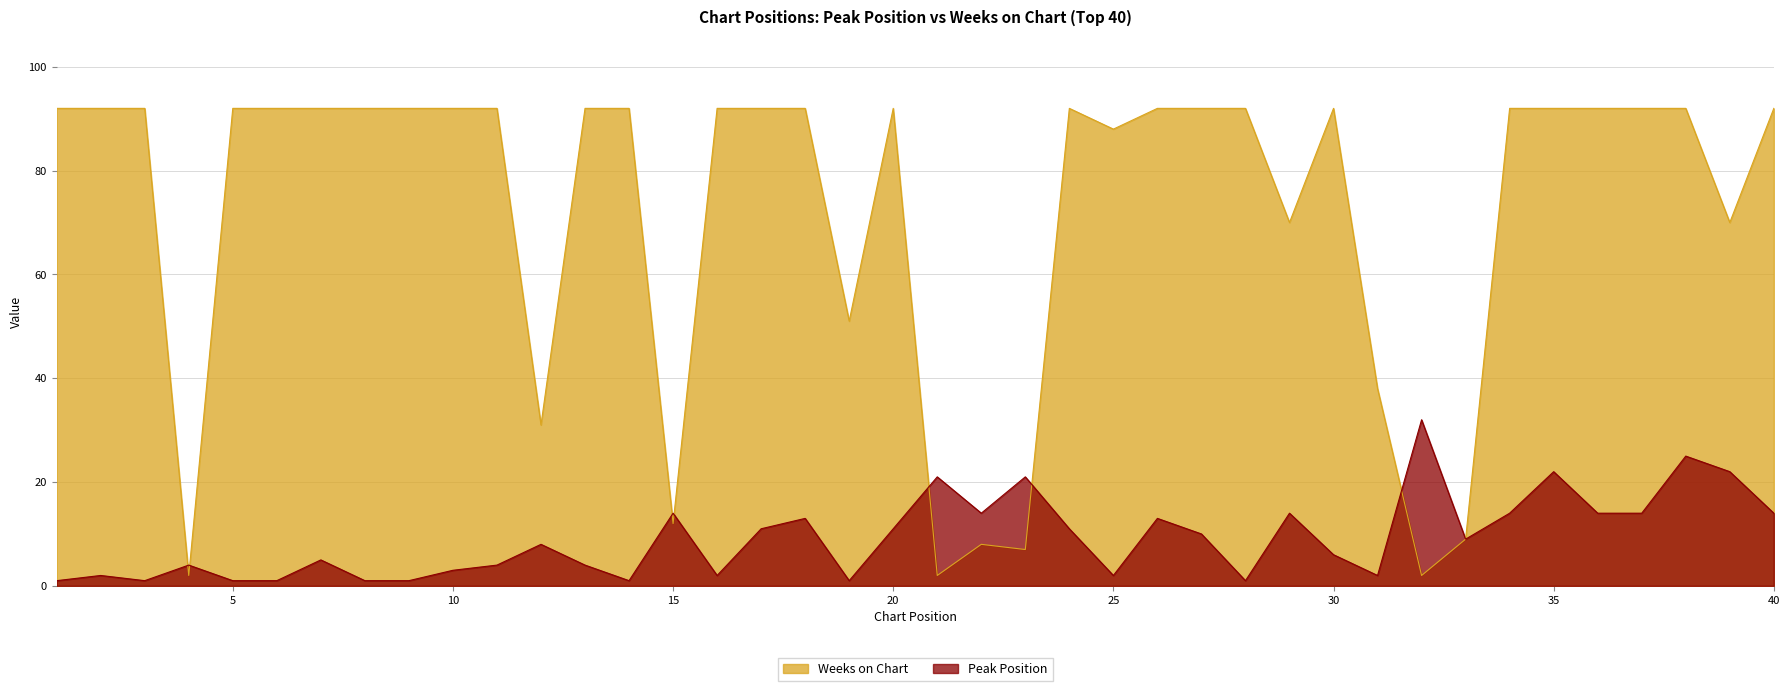

Reading right to left, list all the values displayed in this chart.

Peak Position: 14	22	25	14	14	22	14	9	32	2	6	14	1	10	13	2	11	21	14	21	11	1	13	11	2	14	1	4	8	4	3	1	1	5	1	1	4	1	2	1
Weeks on Chart: 92	70	92	92	92	92	92	9	2	38	92	70	92	92	92	88	92	7	8	2	92	51	92	92	92	12	92	92	31	92	92	92	92	92	92	92	2	92	92	92